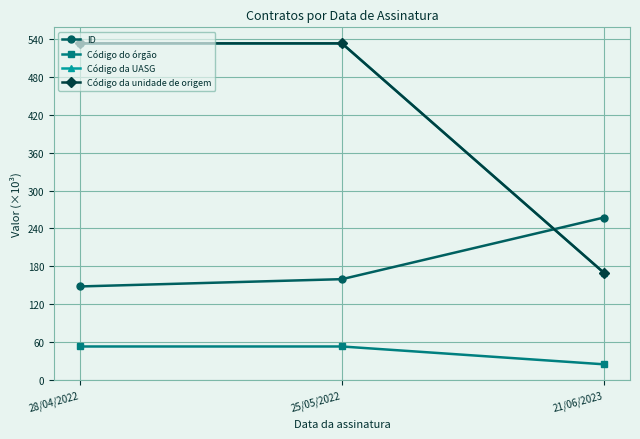

Which label corresponds to the smallest value in the chart?

21/06/2023